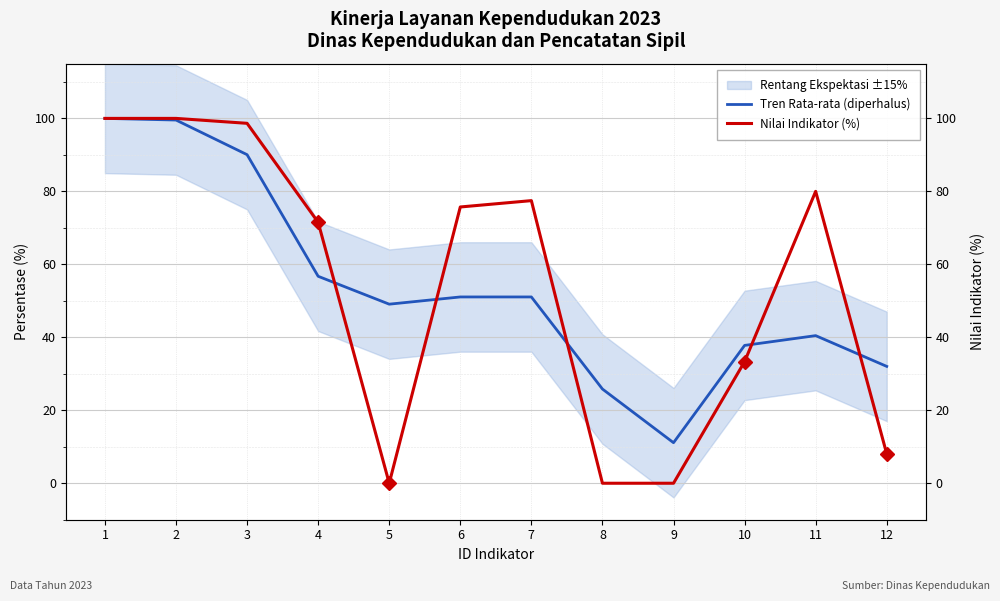

How many intersections are there between Tren Rata-rata (diperhalus) and Nilai Indikator (%)?

5